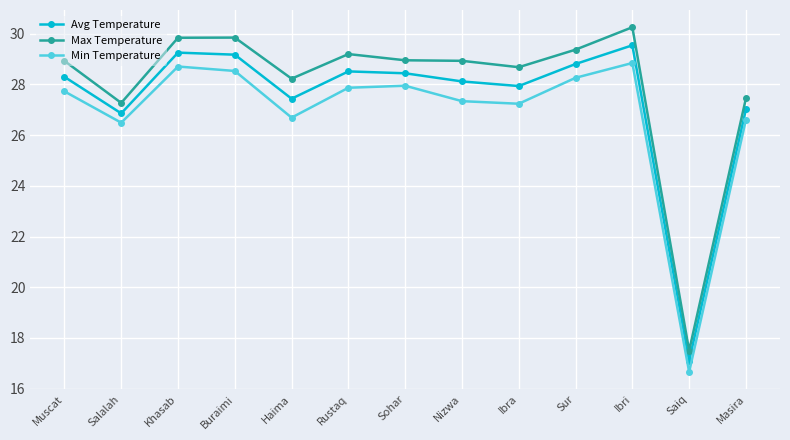

True or false: Avg Temperature has a value of 37.9 at Ibra.

False